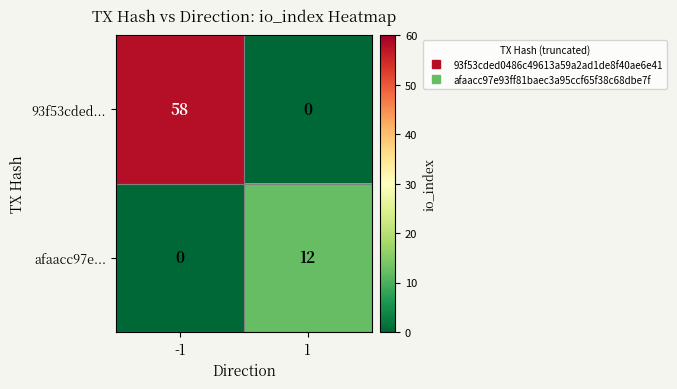

True or false: afaacc97e... has a value of 8 at -1.

False